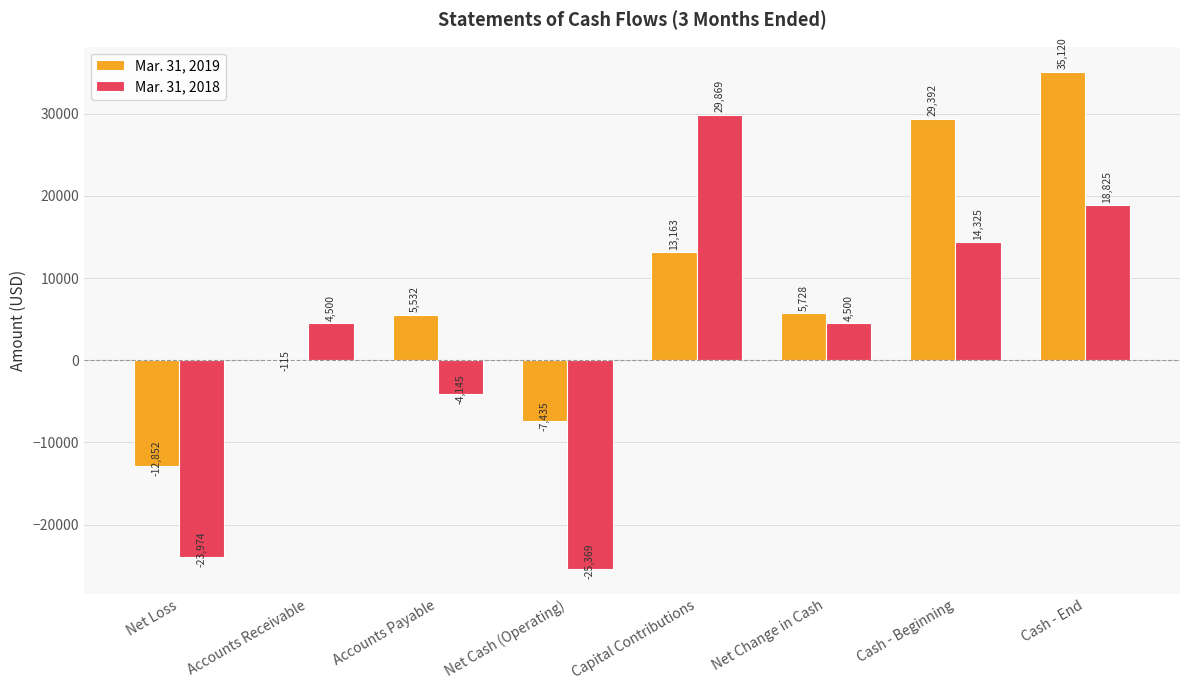

What are all the series names shown in the legend?

Mar. 31, 2019, Mar. 31, 2018